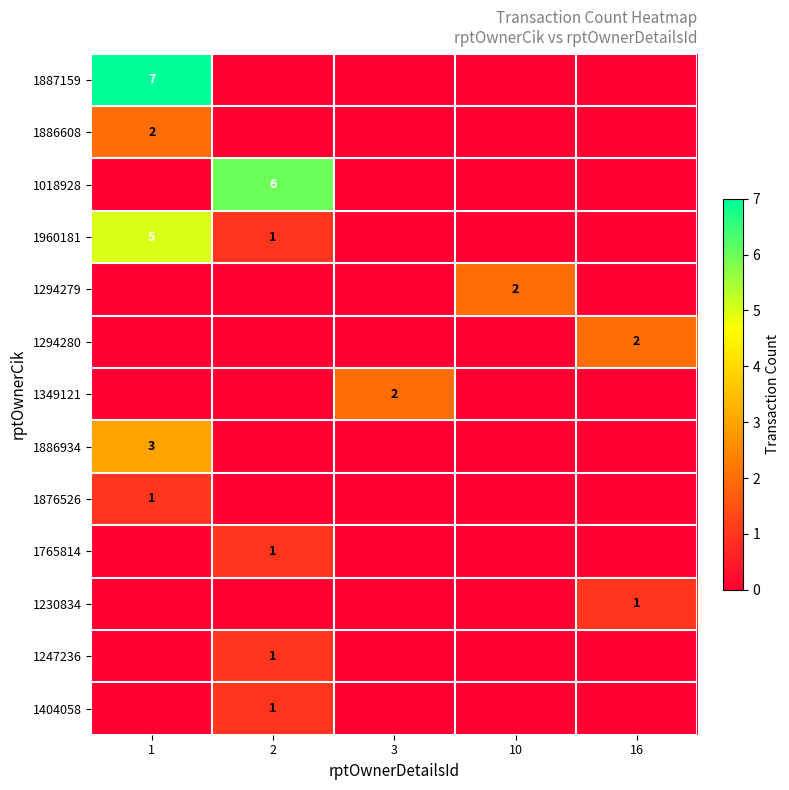

At how many categories does at least one series exceed 6?

1